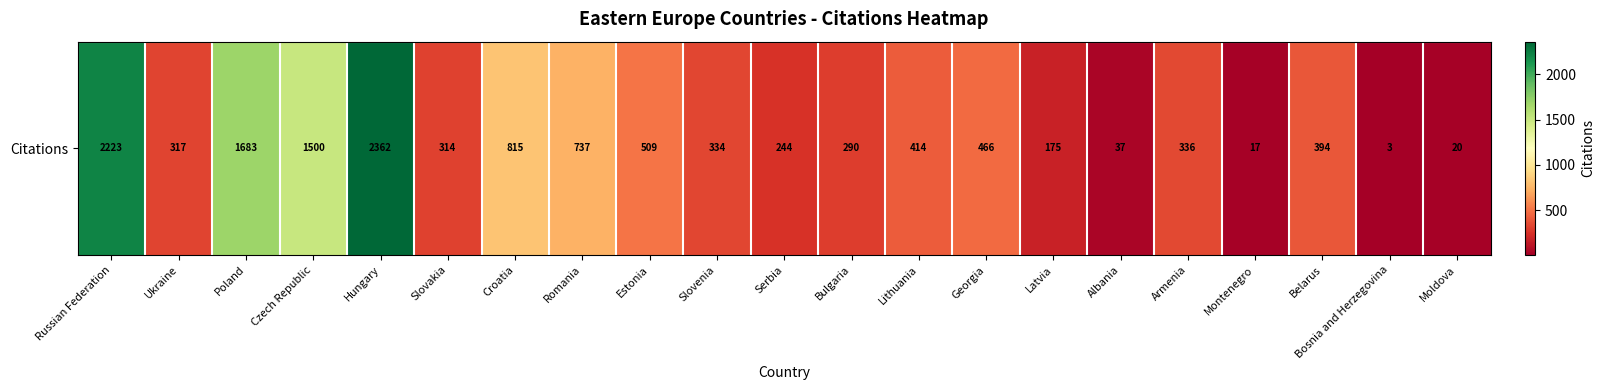

What is the difference between the second highest and minimum values?

2220